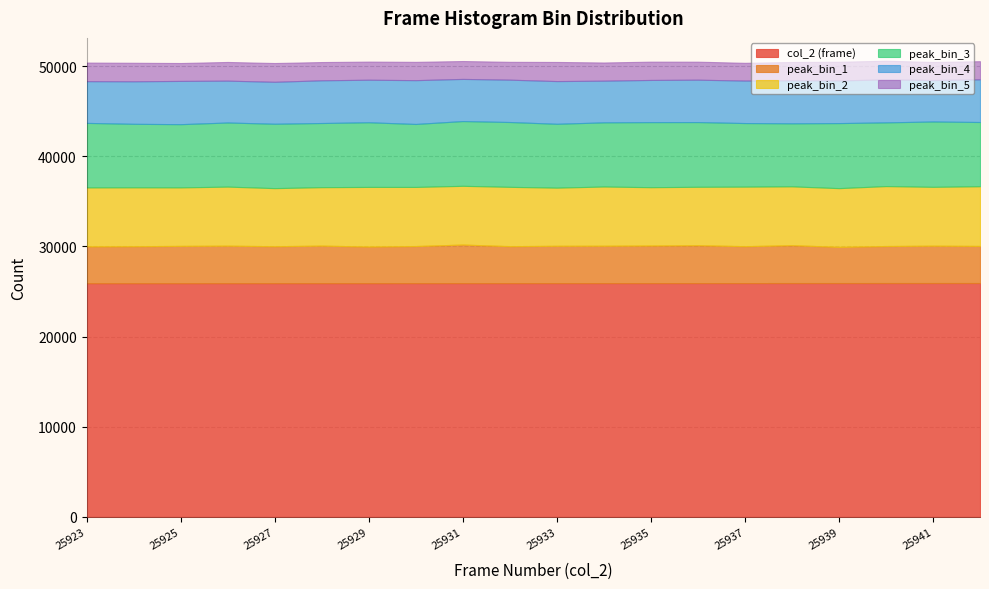

Does the chart display data point markers on the line(s)?

No